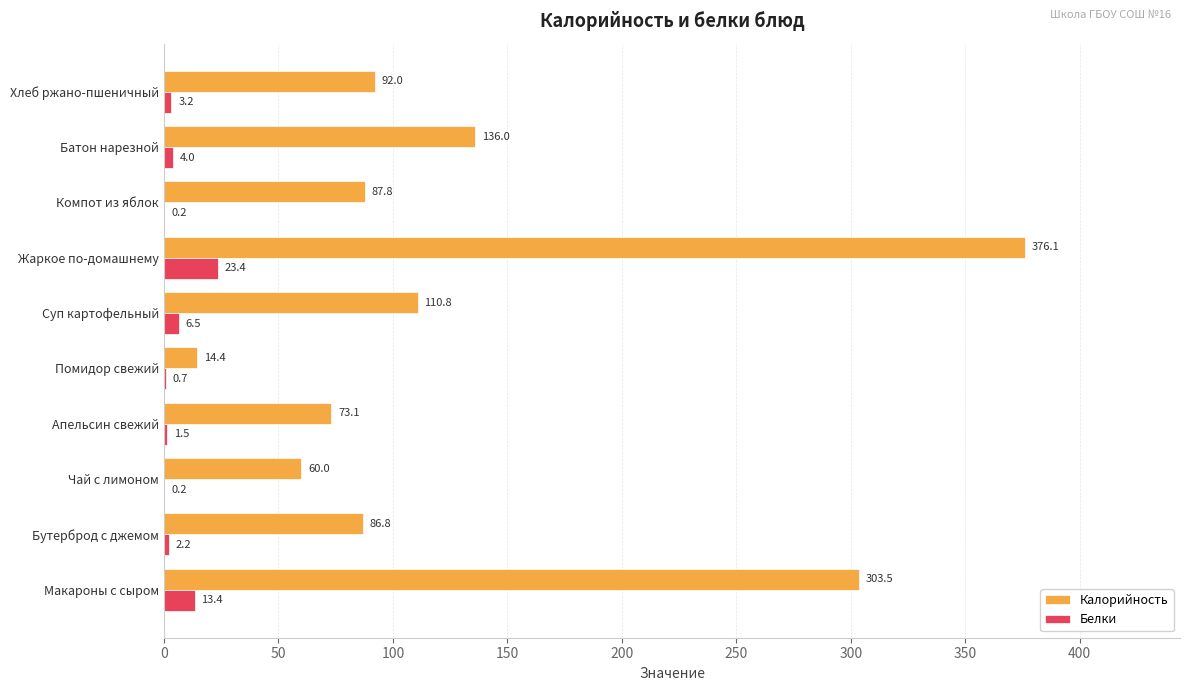

Is the value of Белки at Хлеб ржано-пшеничный greater than the value of Калорийность at Суп картофельный?

No